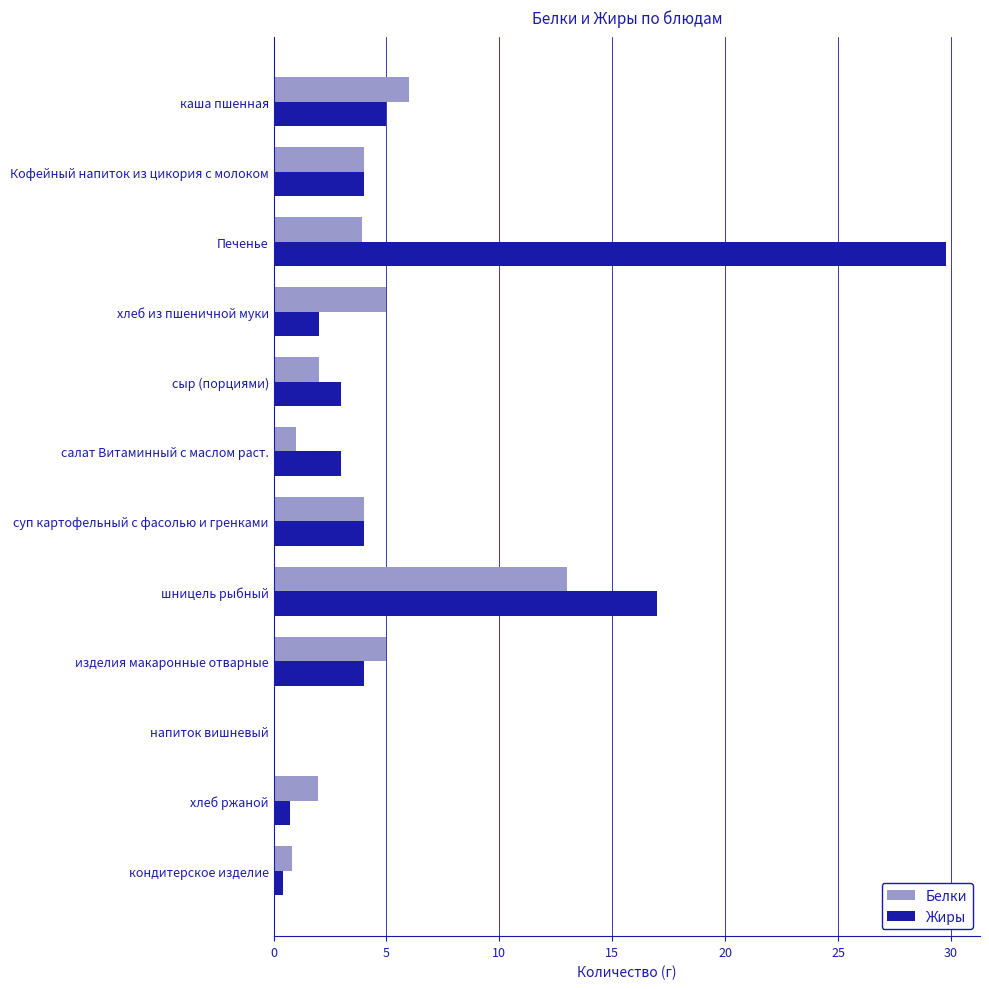

Count the number of data series in this chart.

2